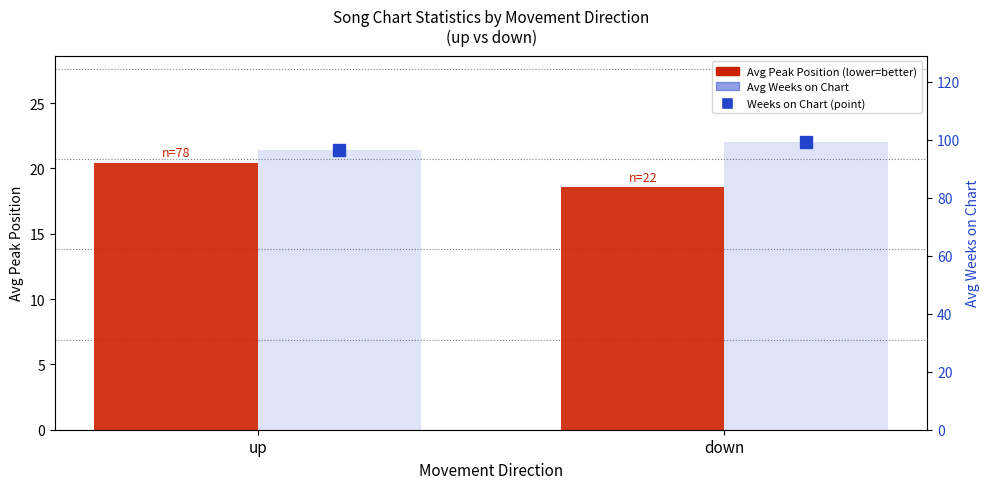

At which category does the chart reach its minimum across all series?

down